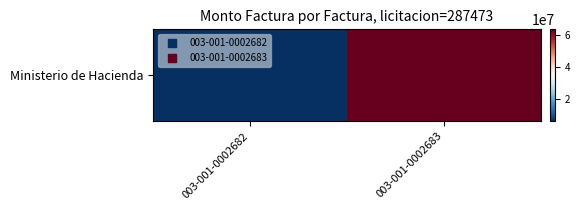

List the labels in order of value, smallest first.

003-001-0002682, 003-001-0002683